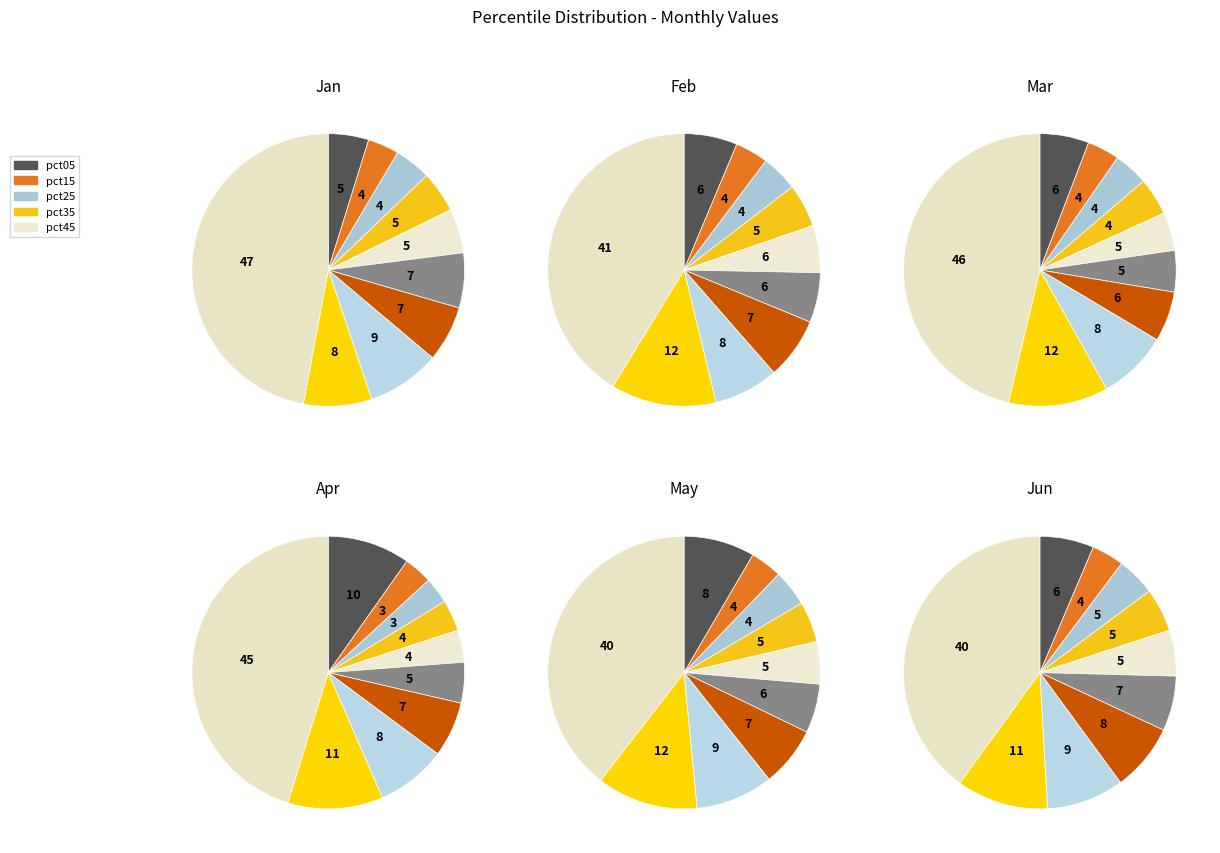

Is there a majority slice in this chart?

No